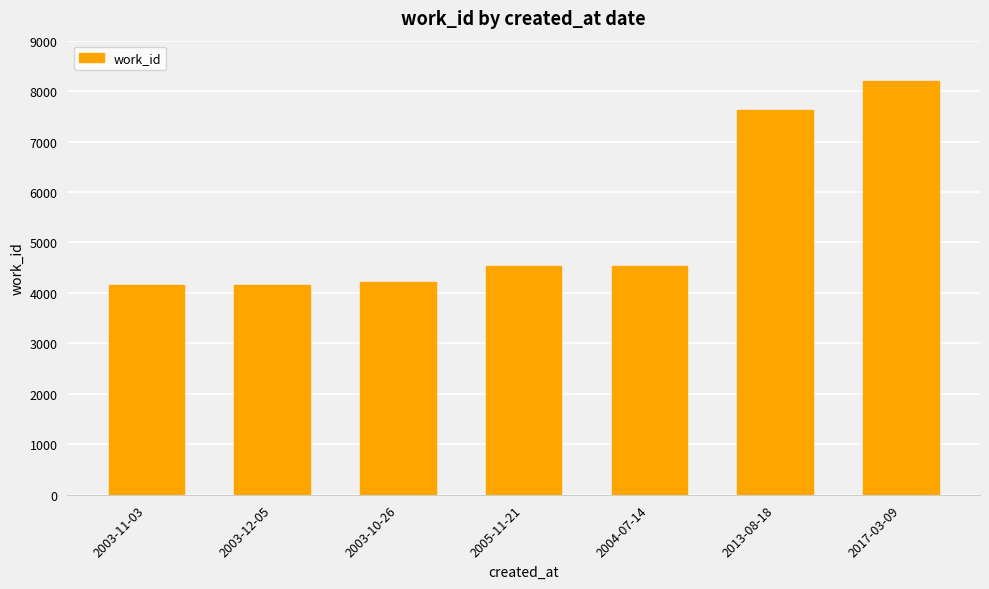

What is the change in value from 2005-11-21 to 2013-08-18?

+3101